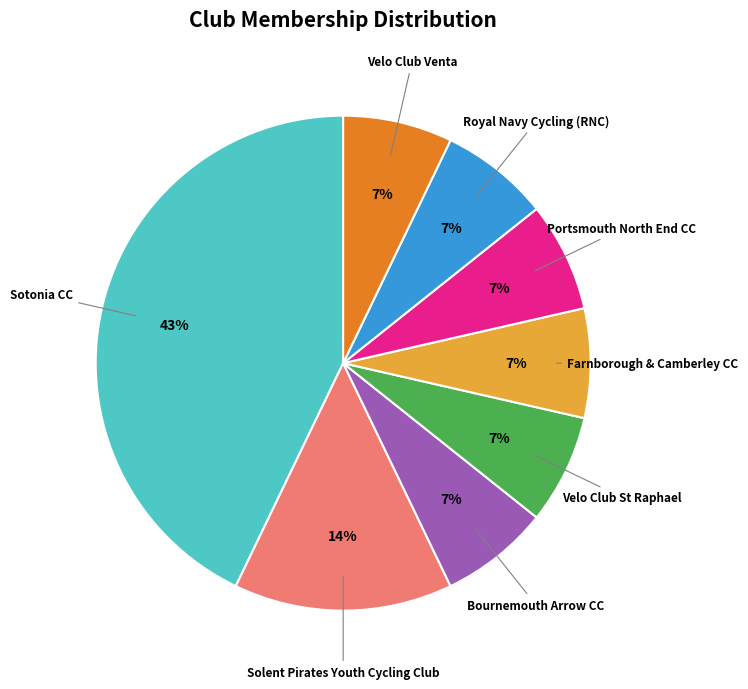

The Farnborough & Camberley CC slice represents 20% of the pie. True or false?

False